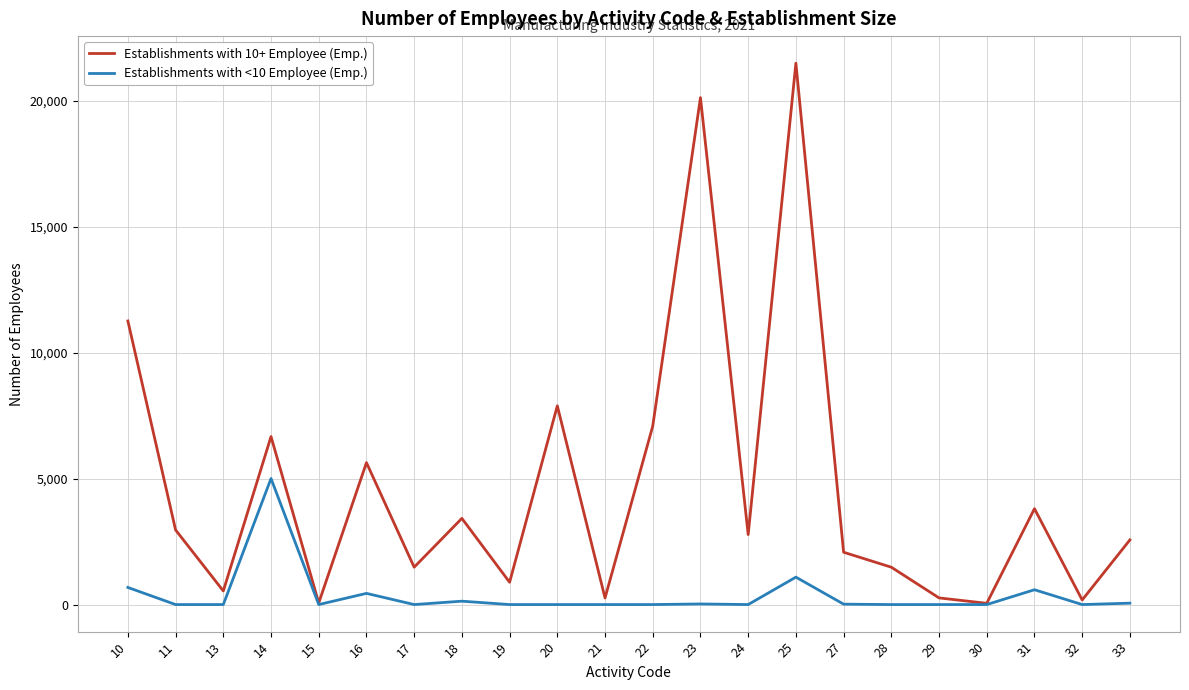

What is the maximum value shown in the chart?

21482